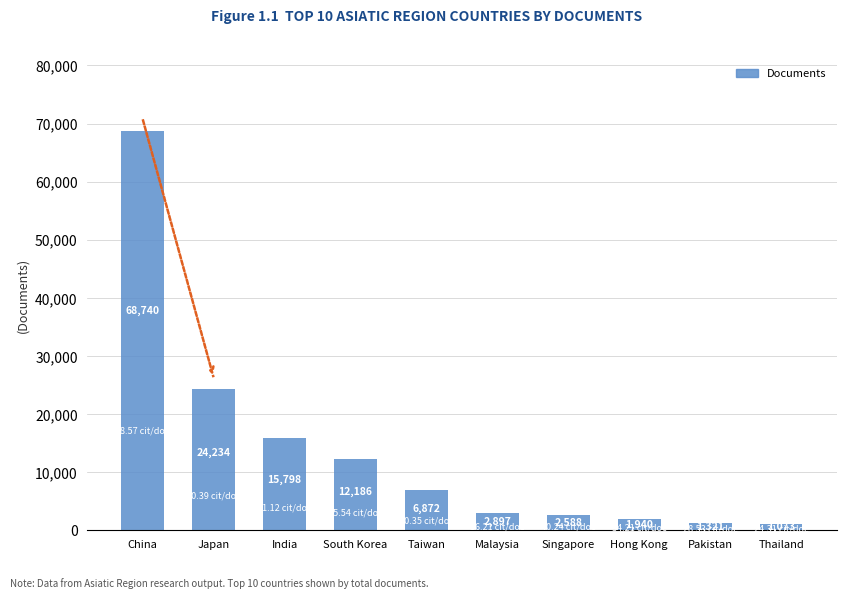

What is the sum of the values at Thailand and South Korea?

13259